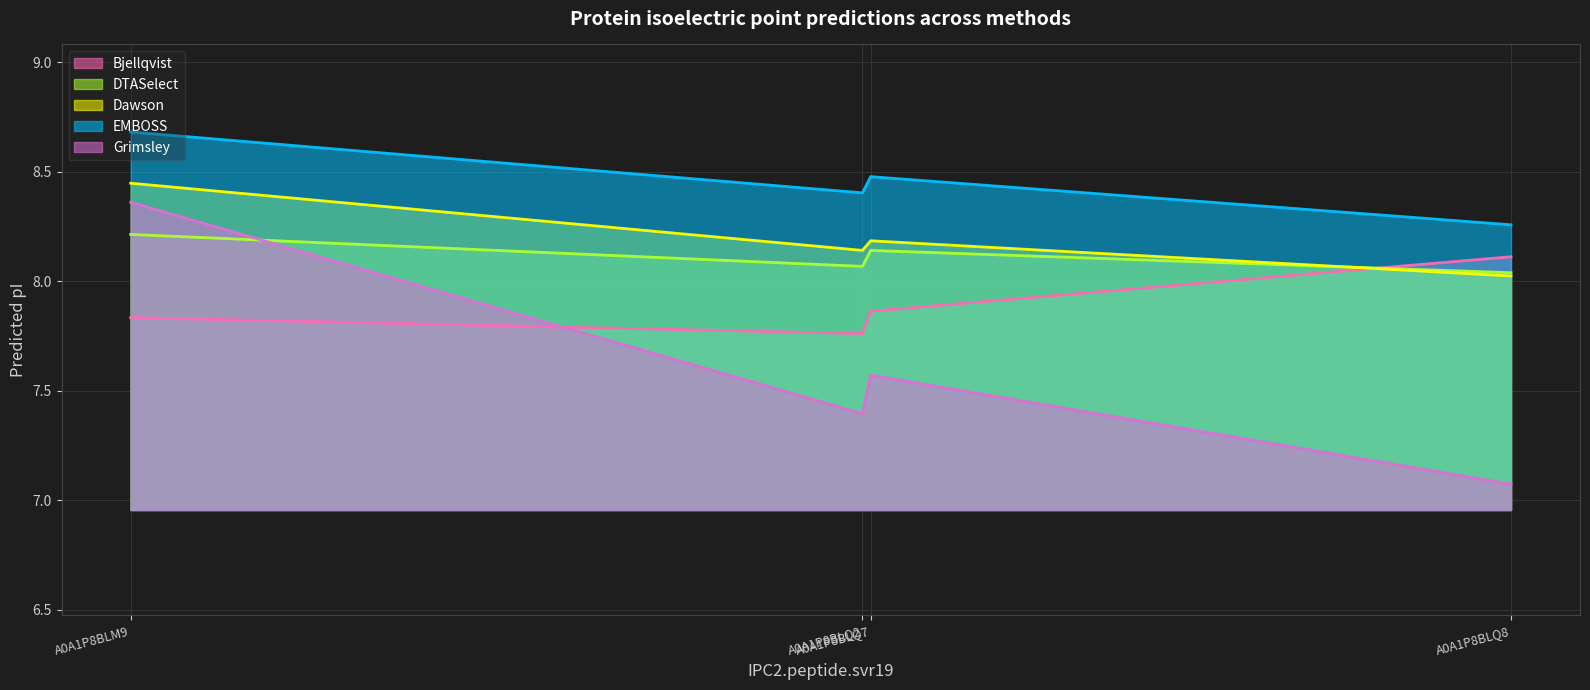

In DTASelect, how many points are lower than both neighbors (excluding endpoints)?

1